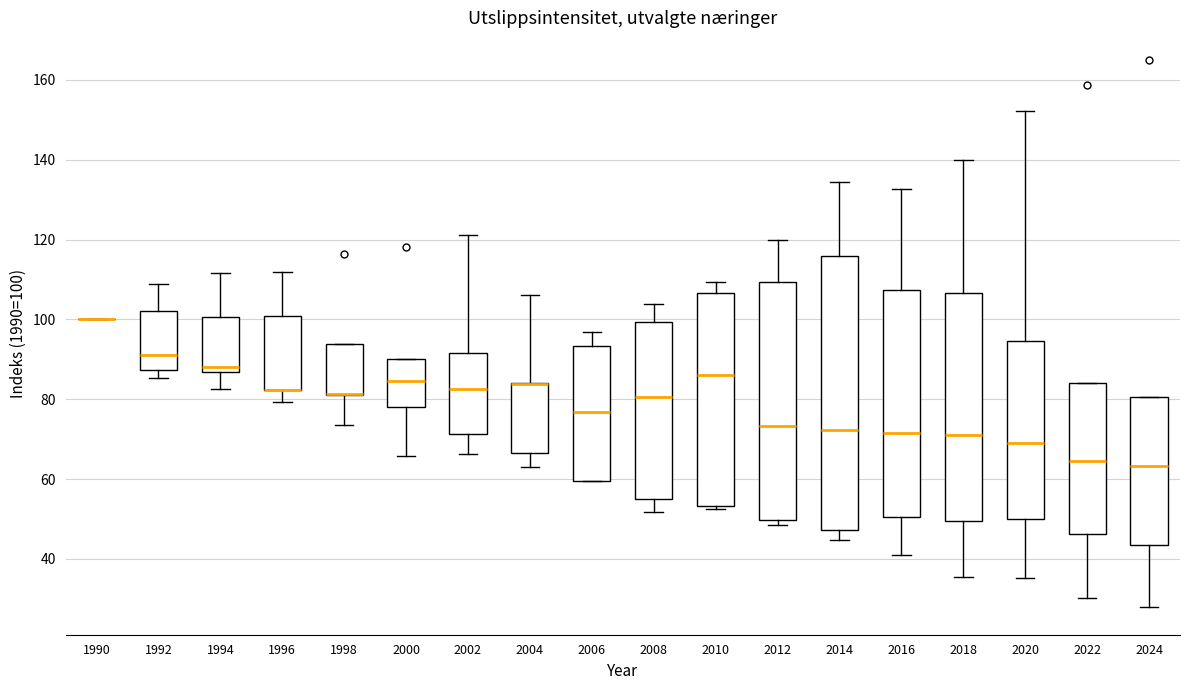

Reading left to right, read every box against the y-axis: the position of its median line, the range the box covers, and the ends of its whiskers. The values are not printed on the chart, so give them approximately, as read against the axis.

1990: box collapsed to a line at 100, whiskers 100 to 100
1992: median 92, box 88 to 102, whiskers 86 to 108
1994: median 88, box 86 to 100, whiskers 82 to 112
1996: median 82 (drawn on the box's lower edge), box 82 to 100, whiskers 80 to 112
1998: median 82 (drawn on the box's lower edge), box 82 to 94, whiskers 74 to 94
2000: median 84, box 78 to 90, whiskers 66 to 90
2002: median 82, box 72 to 92, whiskers 66 to 122
2004: median 84 (drawn on the box's upper edge), box 66 to 84, whiskers 62 to 106
2006: median 76, box 60 to 94, whiskers 60 to 96
2008: median 80, box 56 to 100, whiskers 52 to 104
2010: median 86, box 54 to 106, whiskers 52 to 110
2012: median 74, box 50 to 110, whiskers 48 to 120
2014: median 72, box 48 to 116, whiskers 44 to 134
2016: median 72, box 50 to 108, whiskers 40 to 132
2018: median 70, box 50 to 106, whiskers 36 to 140
2020: median 68, box 50 to 94, whiskers 36 to 152
2022: median 64, box 46 to 84, whiskers 30 to 84
2024: median 64, box 44 to 80, whiskers 28 to 80